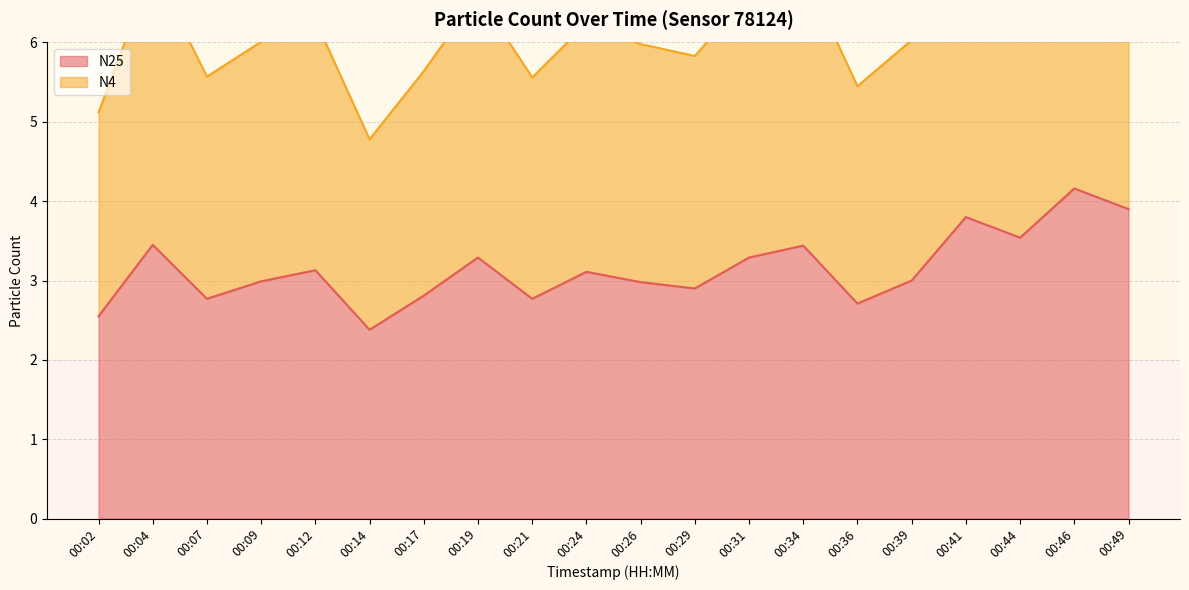

True or false: N25 and N4 intersect in this chart.

False